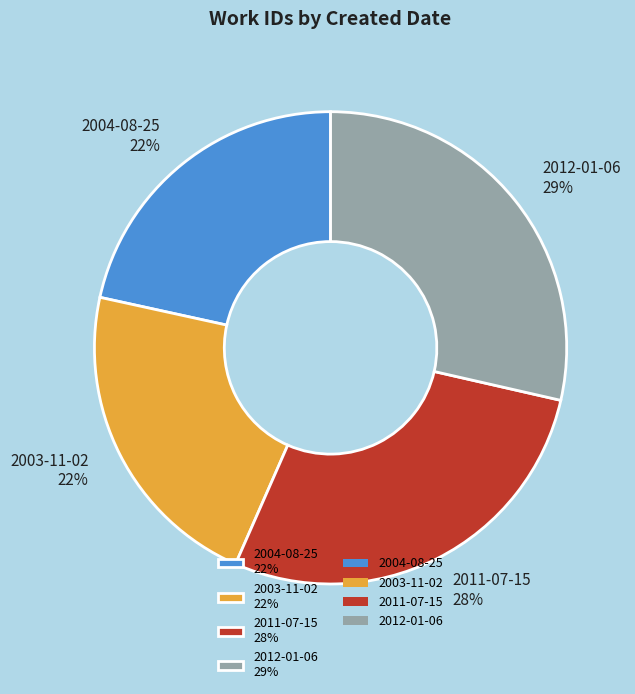

What is the ratio of the value at 2012-01-06 29% to the value at 2004-08-25 22%?

1.3